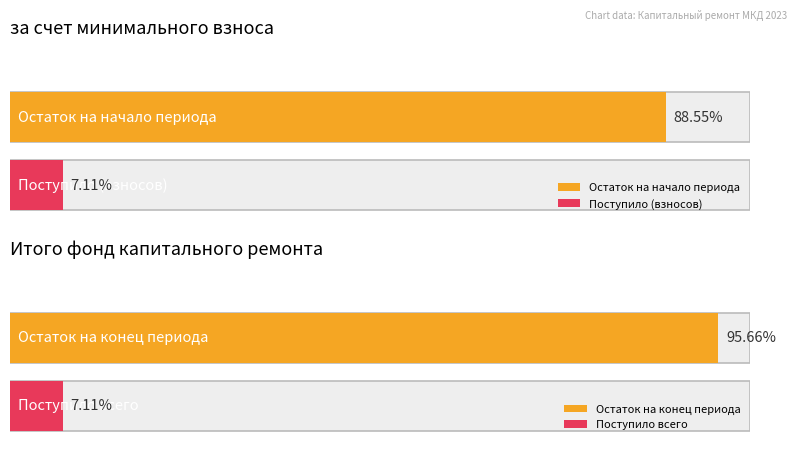

Is it true that за счет минимального взноса equals 299.2 at Использовано?

False